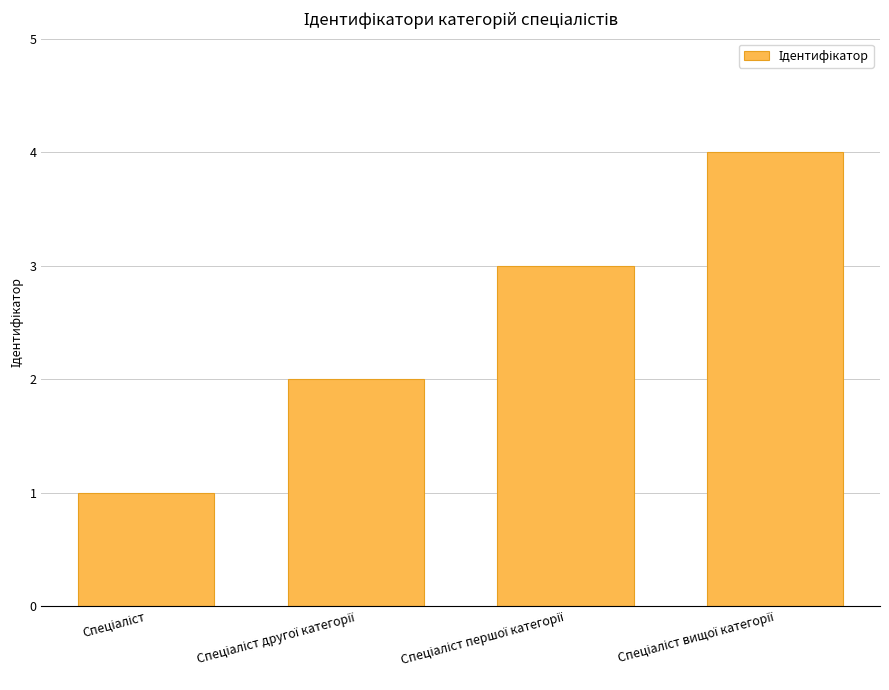

What is the maximum value shown in the chart?

4